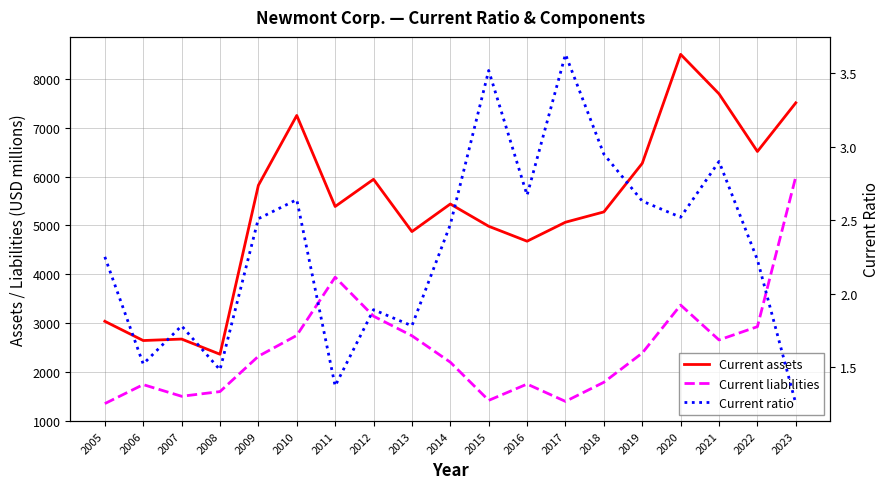

What is the value of the Current ratio point at the 1st from the left?

2.2